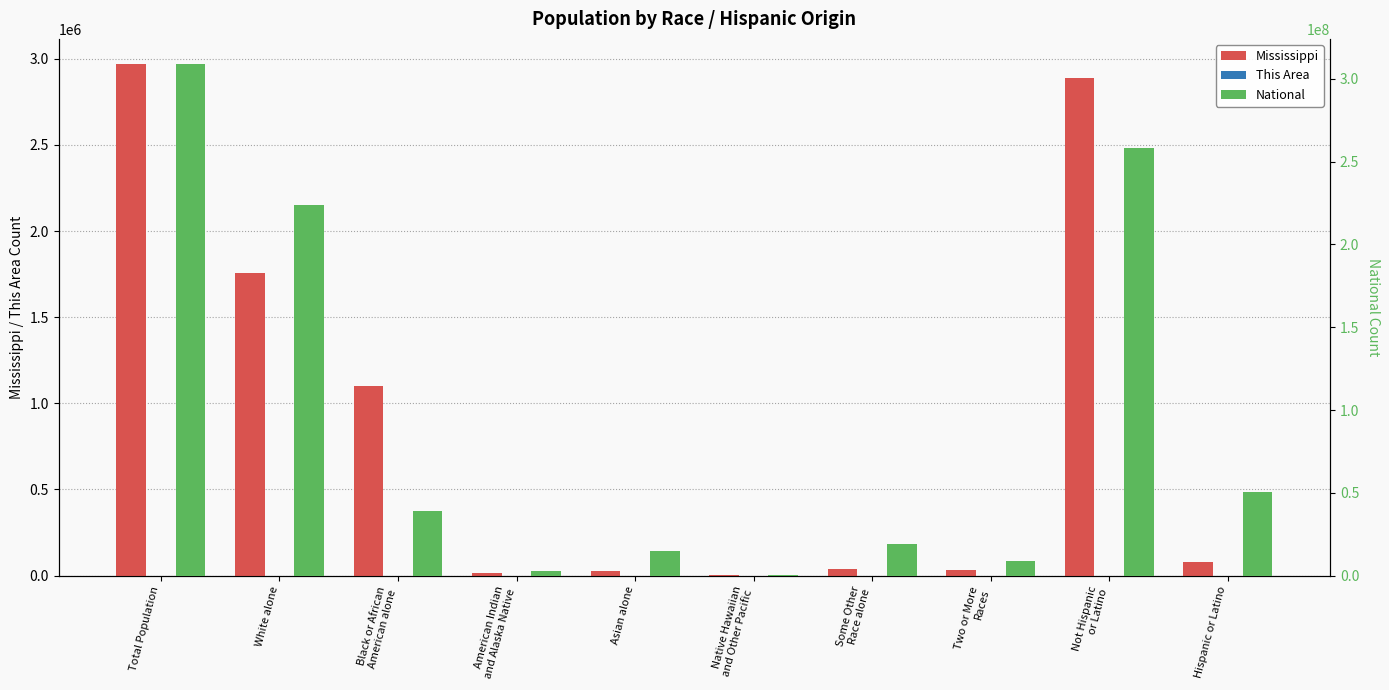

Read the Mississippi value at White alone.

1754684